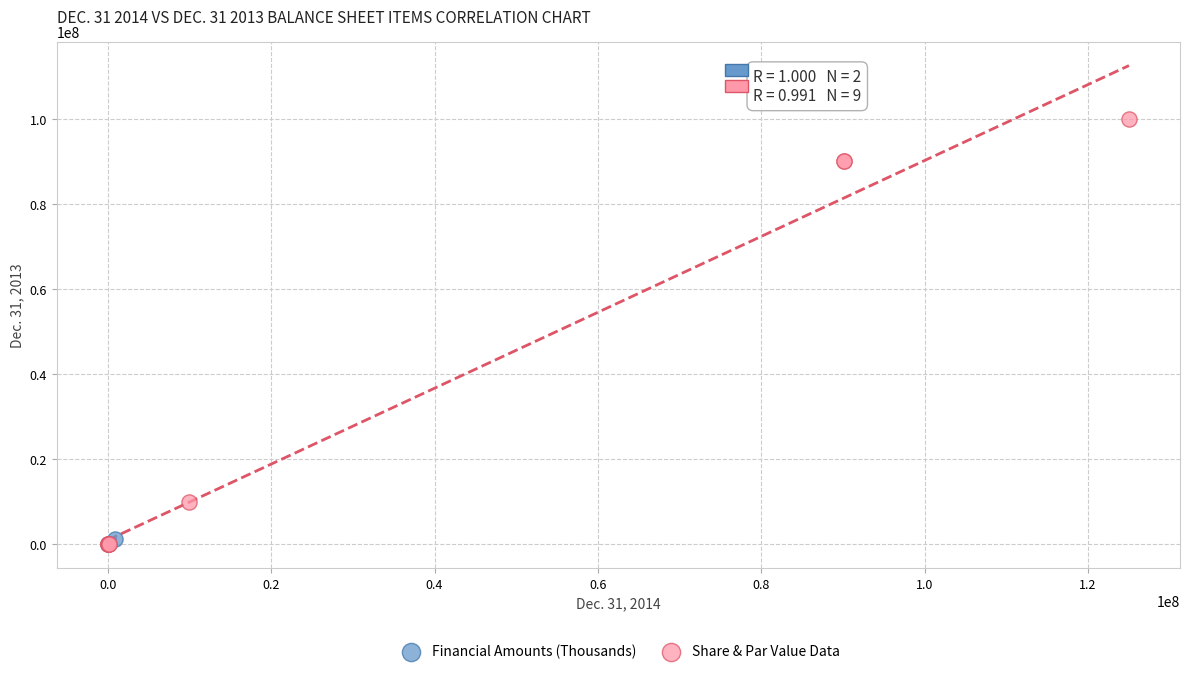

Which series reaches the maximum Y coordinate?

Share & Par Value Data